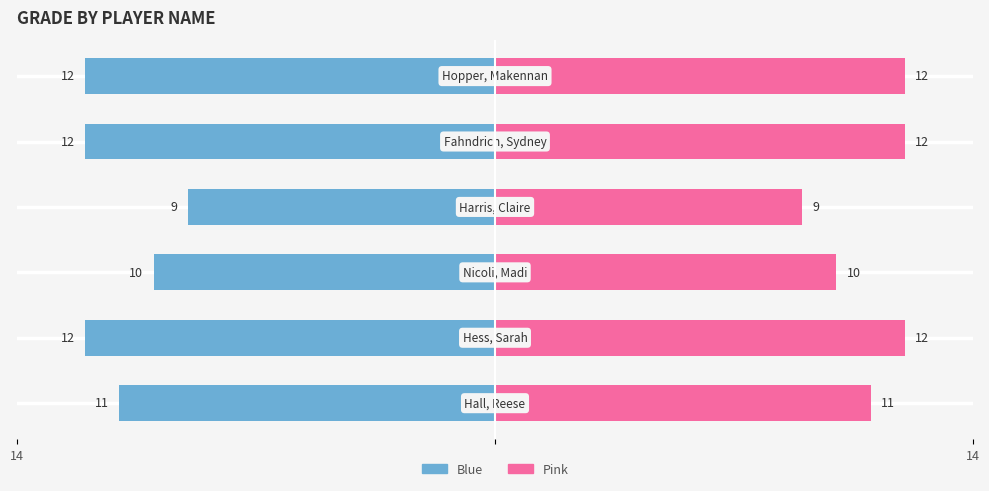

Rank the series by their average value, from lowest to highest.

Left (Blue), Right (Pink)